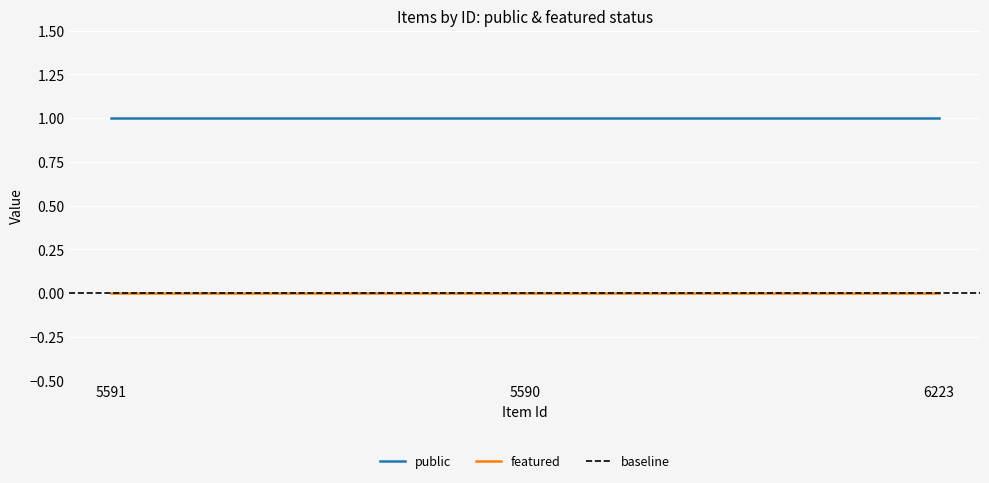

True or false: public has a value of 1 at 5591.

True